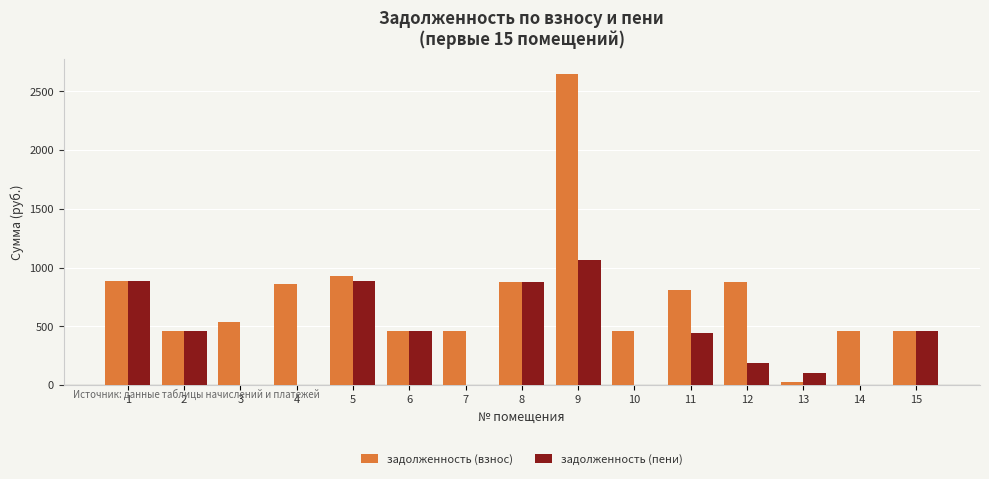

What is the sum of all задолженность (пени) values?

5811.8